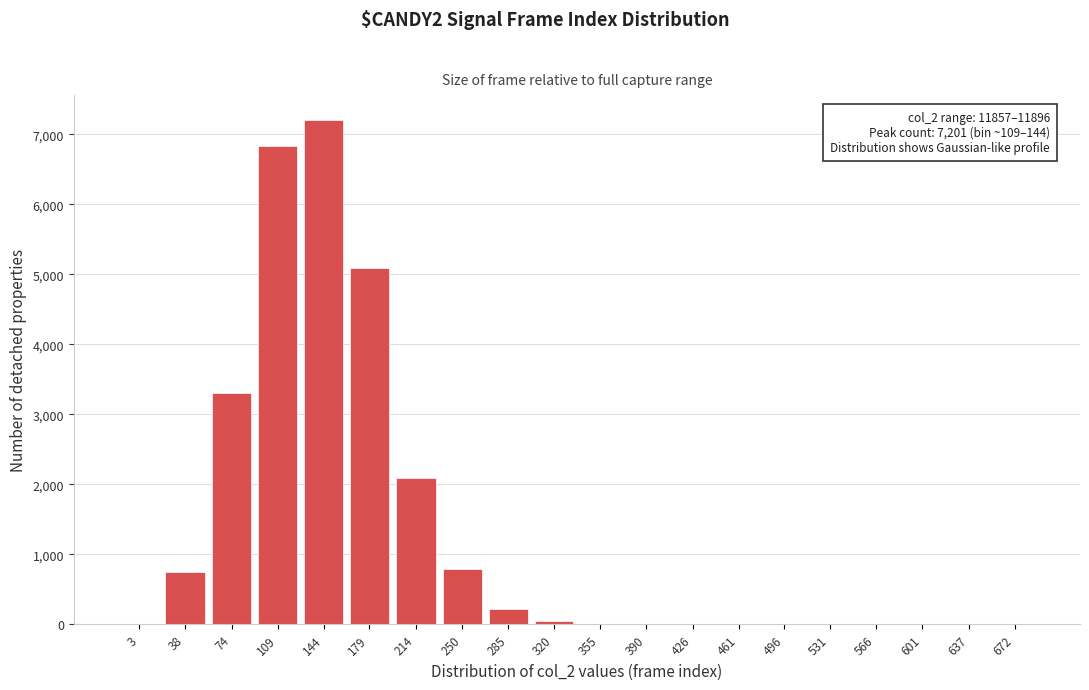

What is the greatest value displayed?

7201